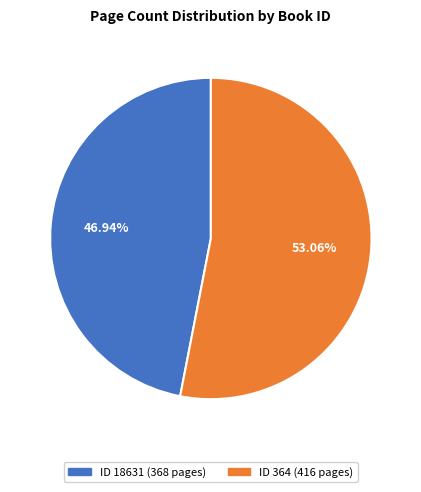

Does any single category account for the majority?

Yes